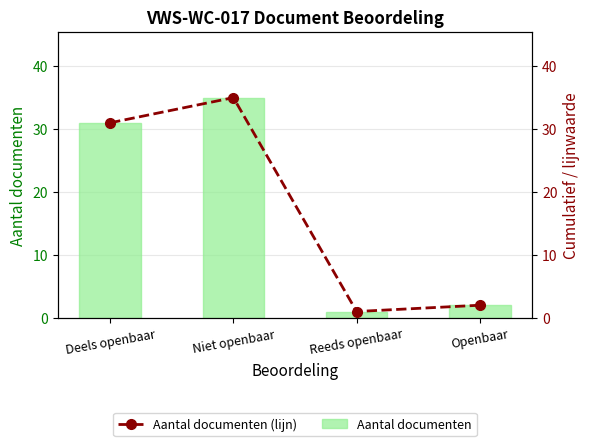

Reading left to right, extract all data points from this chart.

Aantal documenten: 31	35	1	2
Aantal documenten (lijn): 31	35	1	2